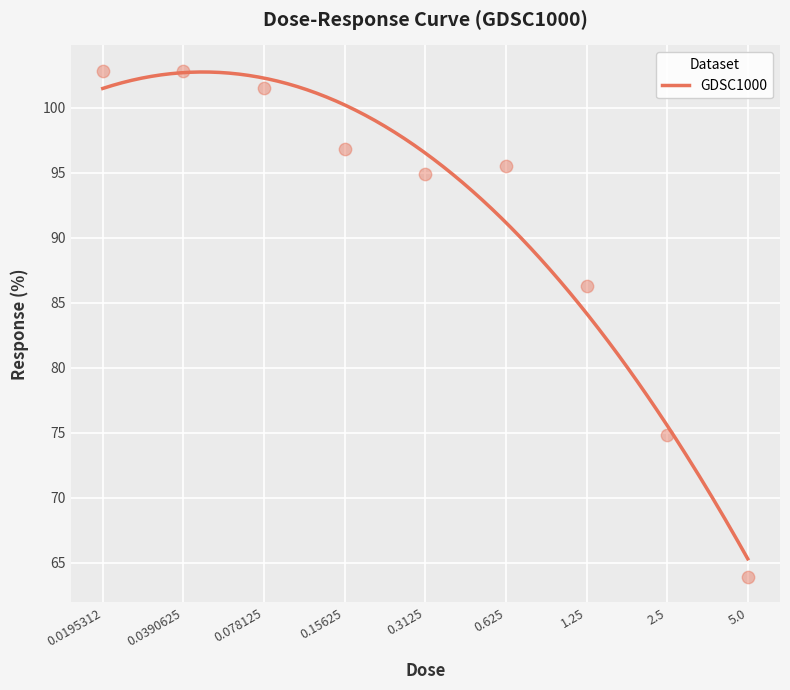

What is the change in value from 0.0390625 to 0.15625?

-6.0